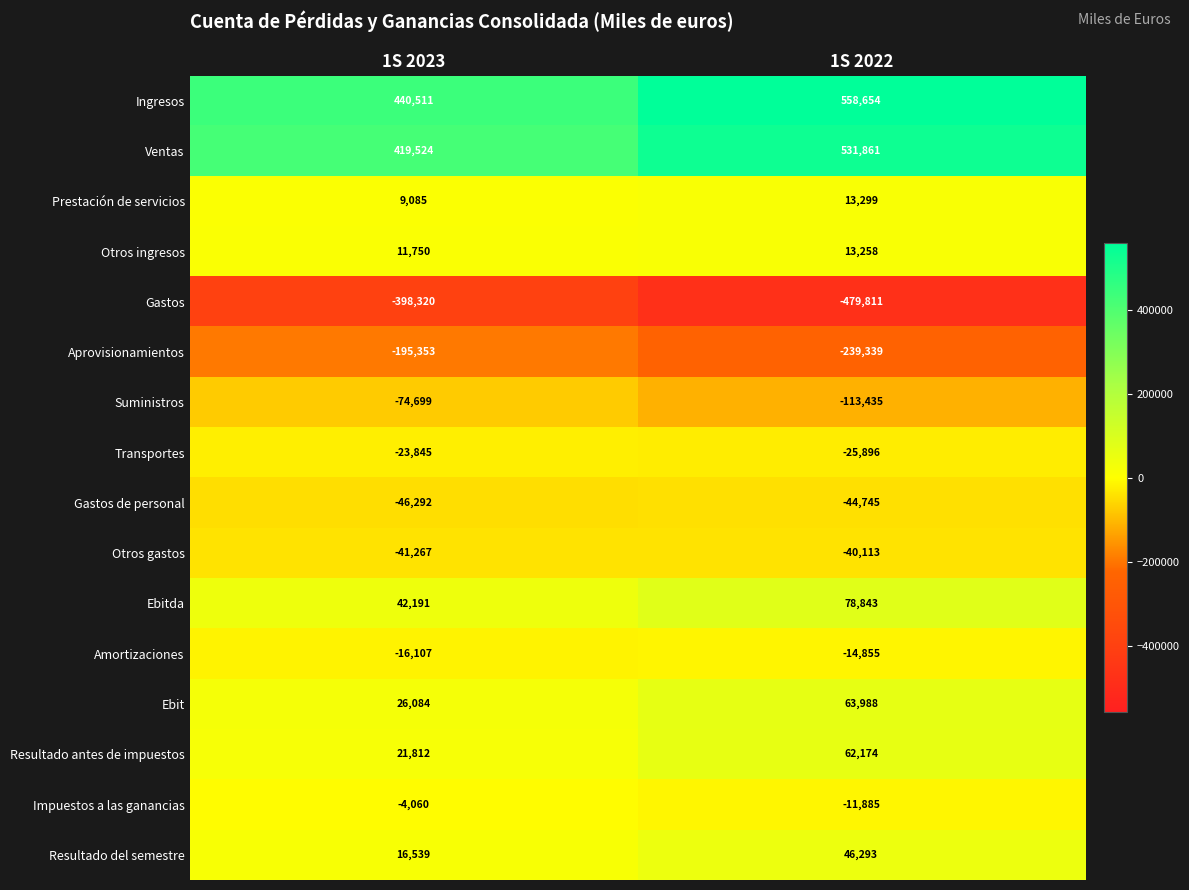

At which category is the sum across all series the highest?

1S 2022